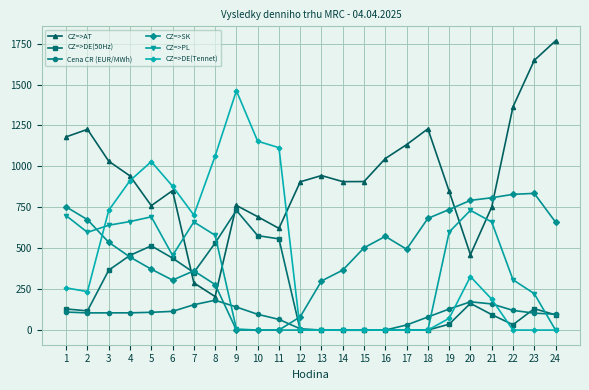

Where is CZ=>PL nearest to the value 365?

22